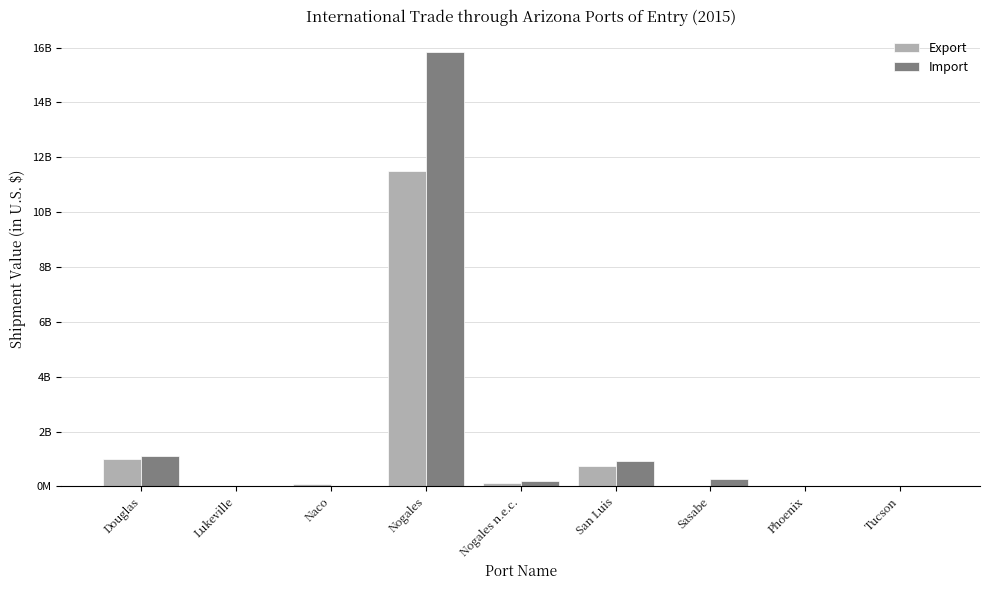

At which label does Export first exceed 105436790?

Douglas